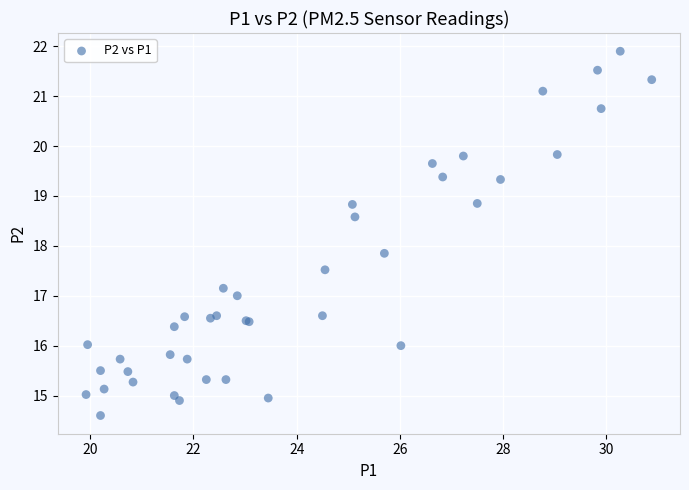

What Y value in the scatter plot is closest to 18?

17.9